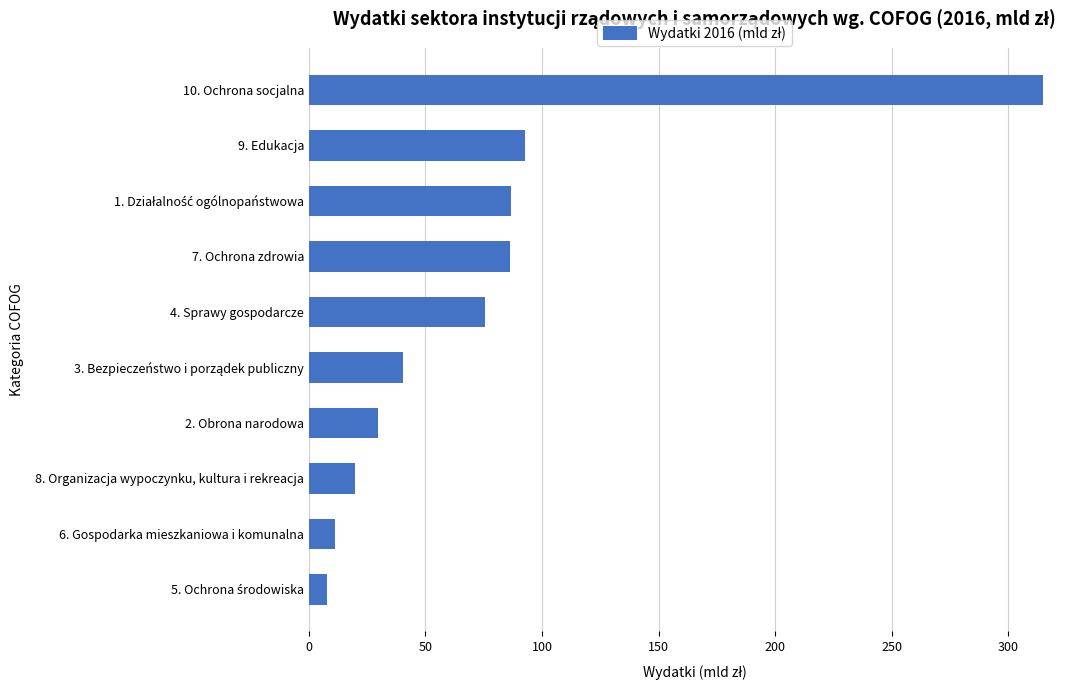

Where is the data nearest to the value 161?

9. Edukacja